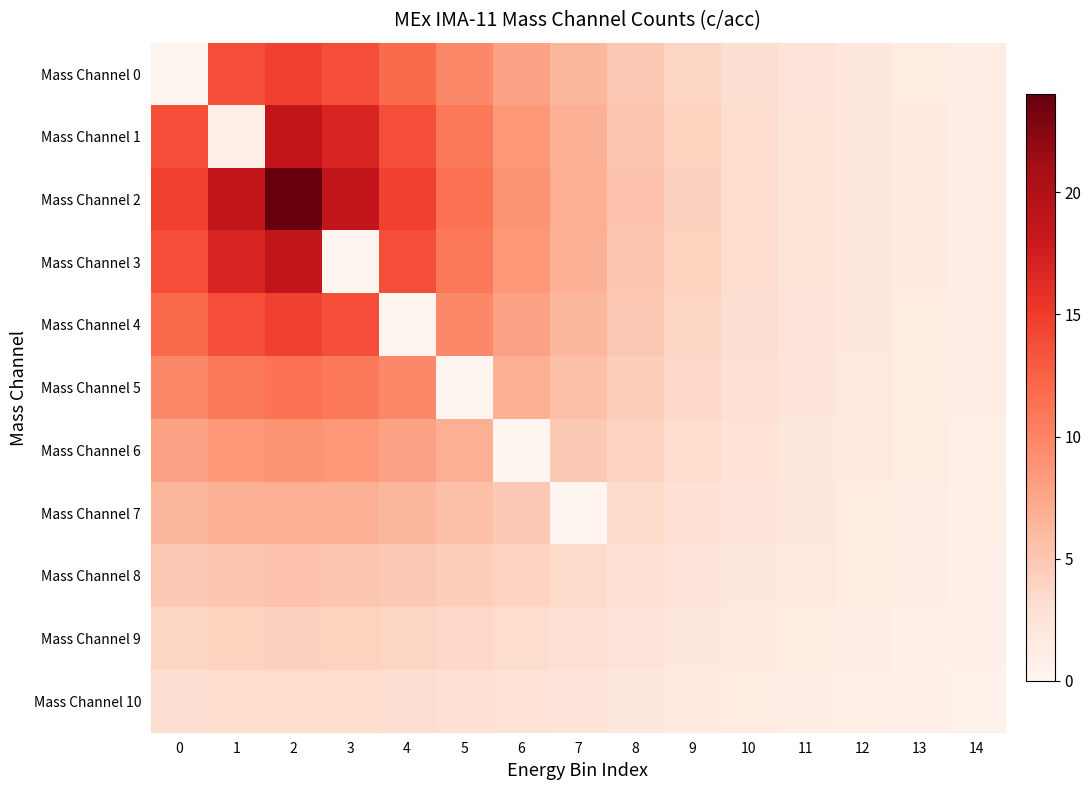

Which series has the widest spread of values?

Mass Channel 2